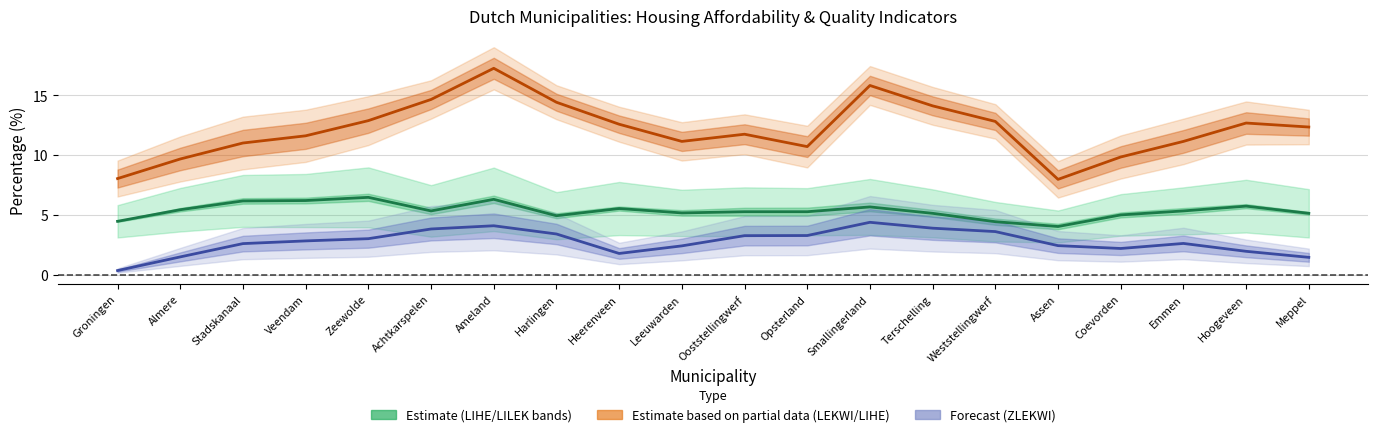

True or false: ZLEKWI (line) and LIHE (line) cross at least once.

False